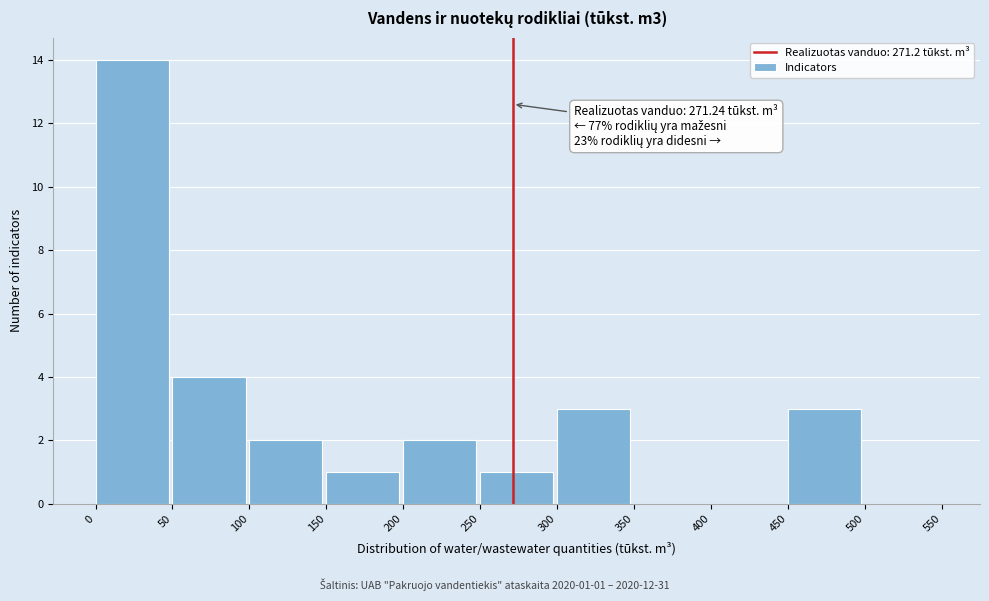

Which range on the x-axis has the tallest bar?

0 to 50